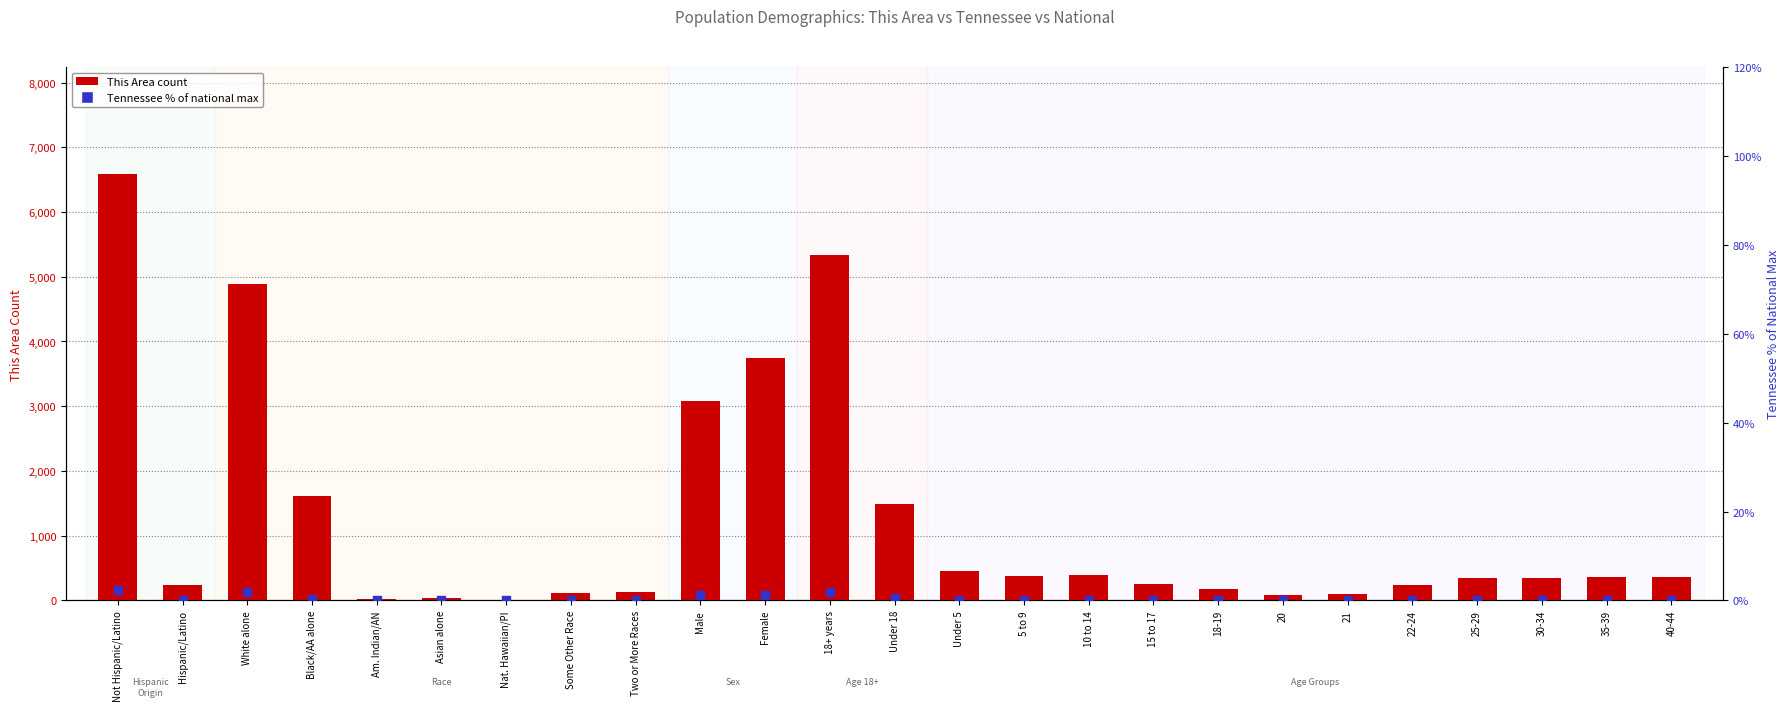

At how many categories does at least one series exceed 95?

20